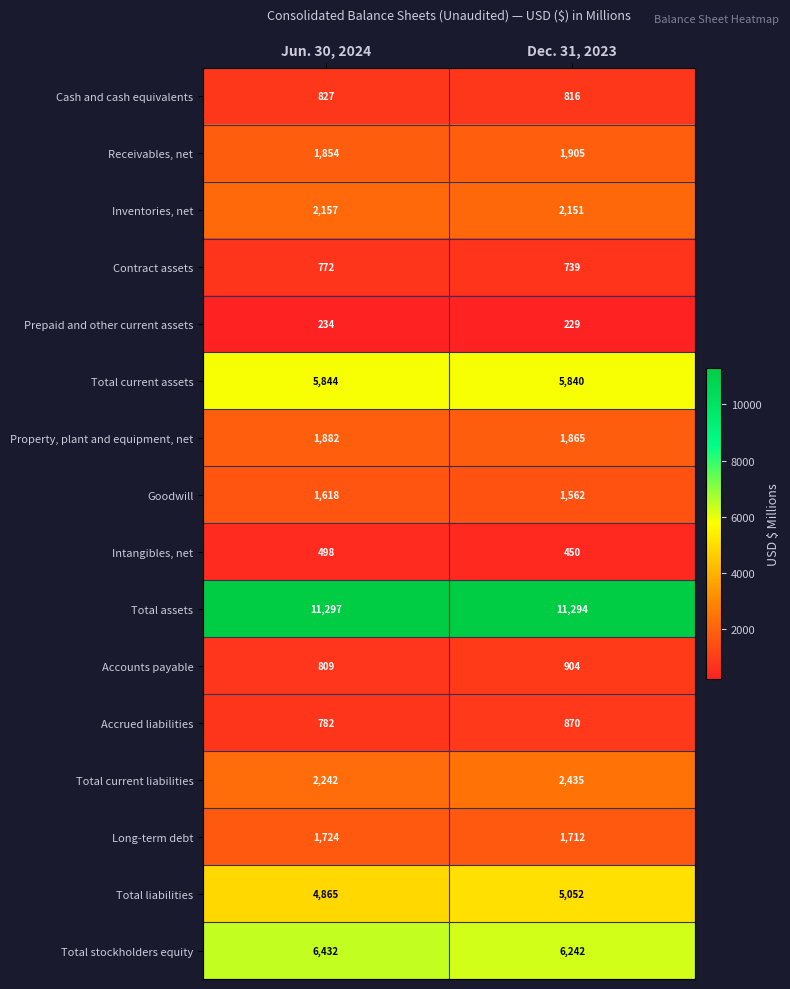

What is the difference between the Total current assets values at Jun. 30, 2024 and Dec. 31, 2023?

4